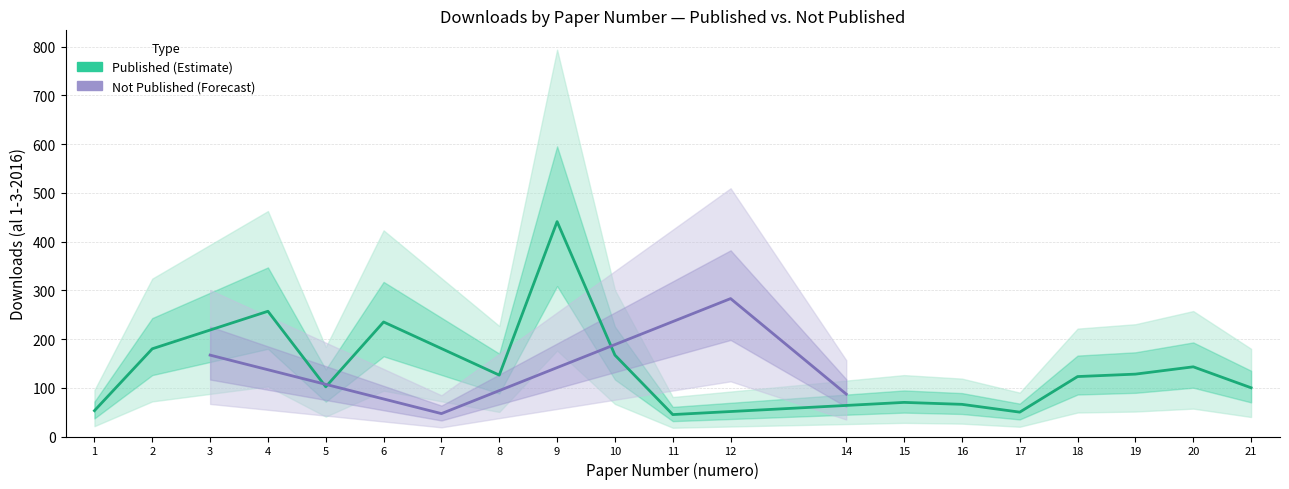

What is the difference between the download_upper values at 20 and 16?

150